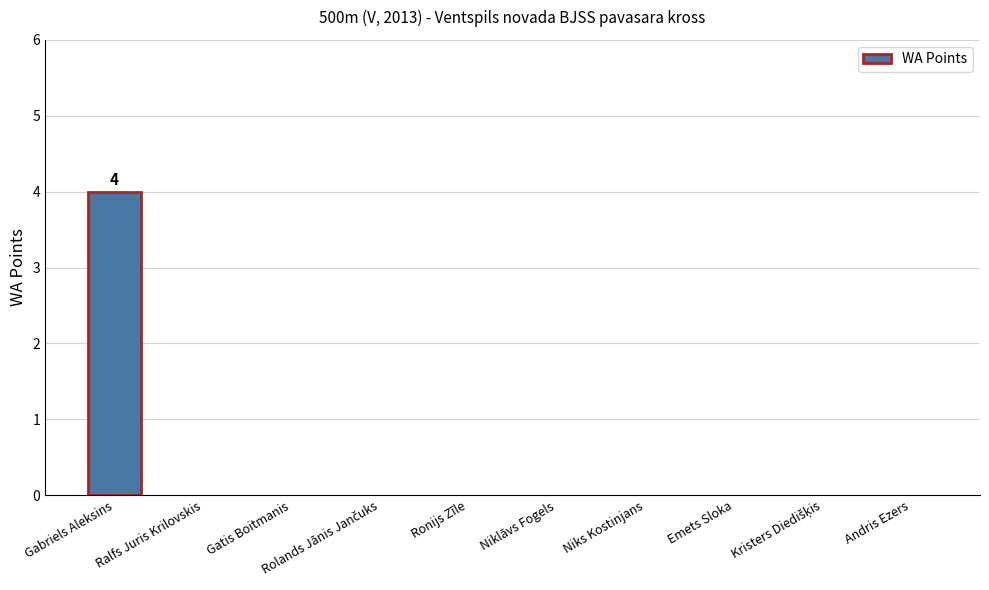

What is the sum of all values?

4